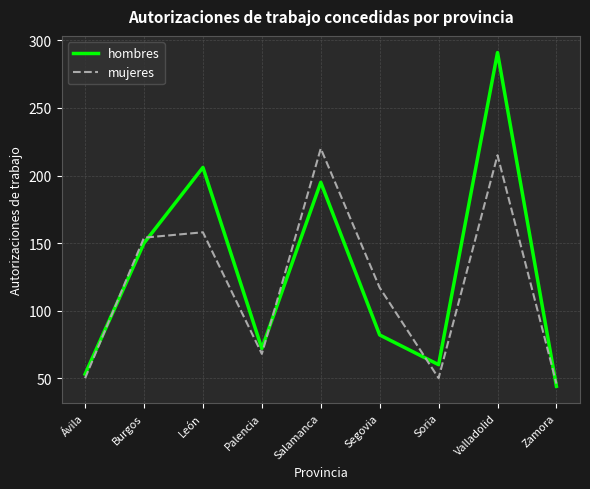

What is the minimum value for mujeres?

46